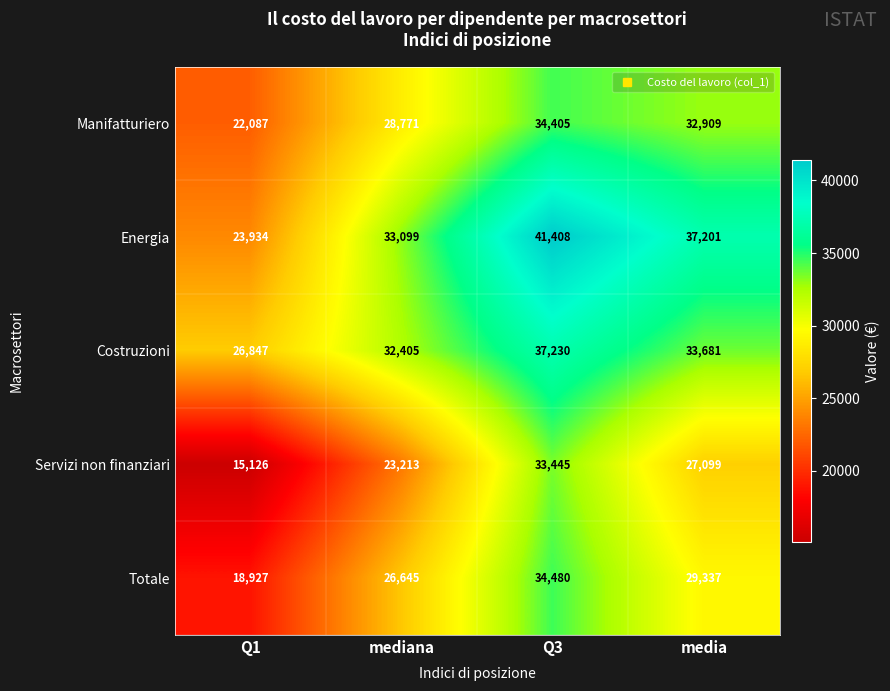

Which label corresponds to the largest value in the chart?

Q3